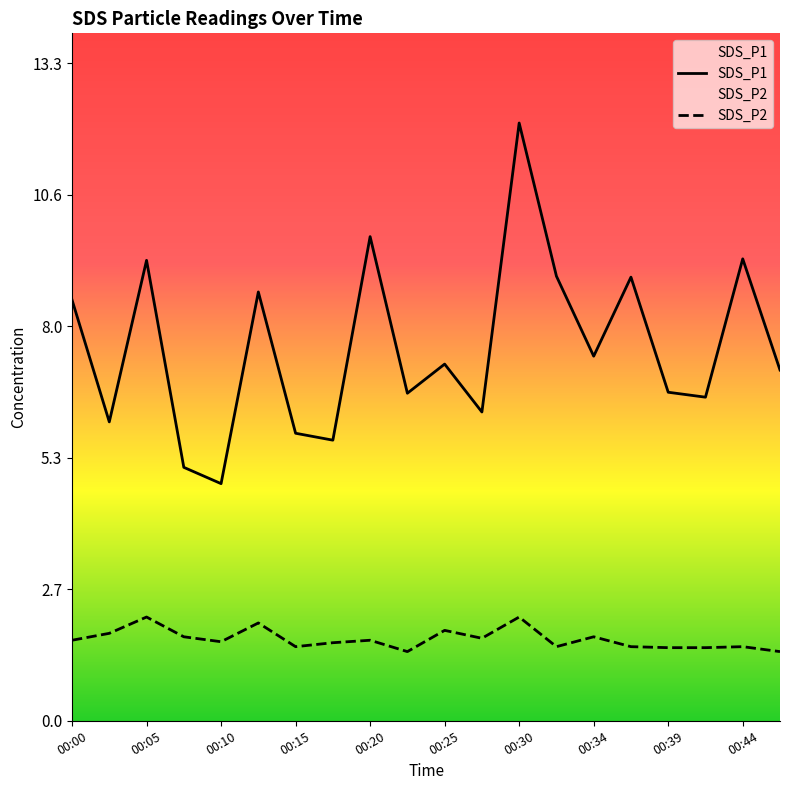

List the series in order of their peak value, lowest first.

SDS_P2, SDS_P1